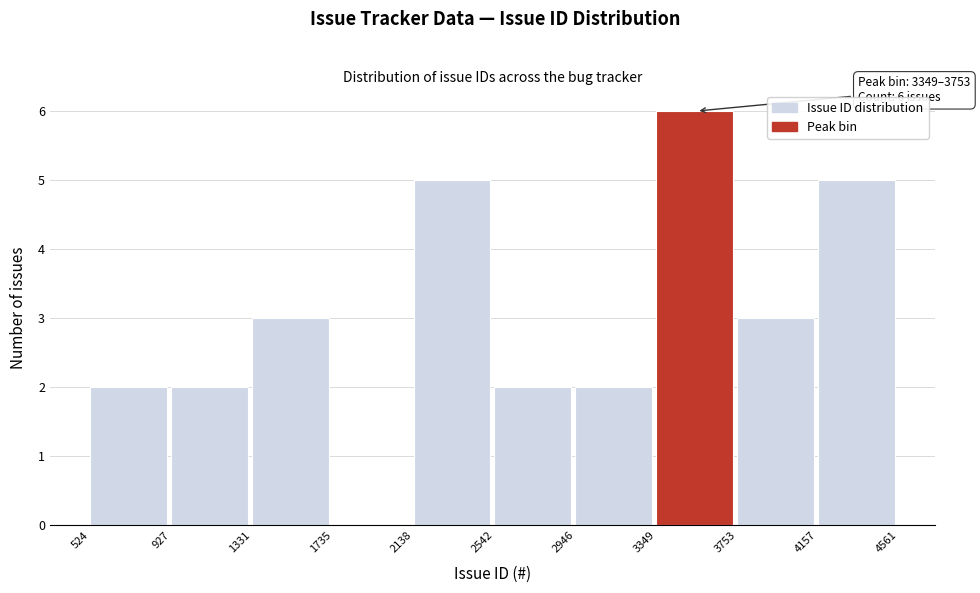

Over which range of the x-axis is the bar tallest?

3349 to 3753